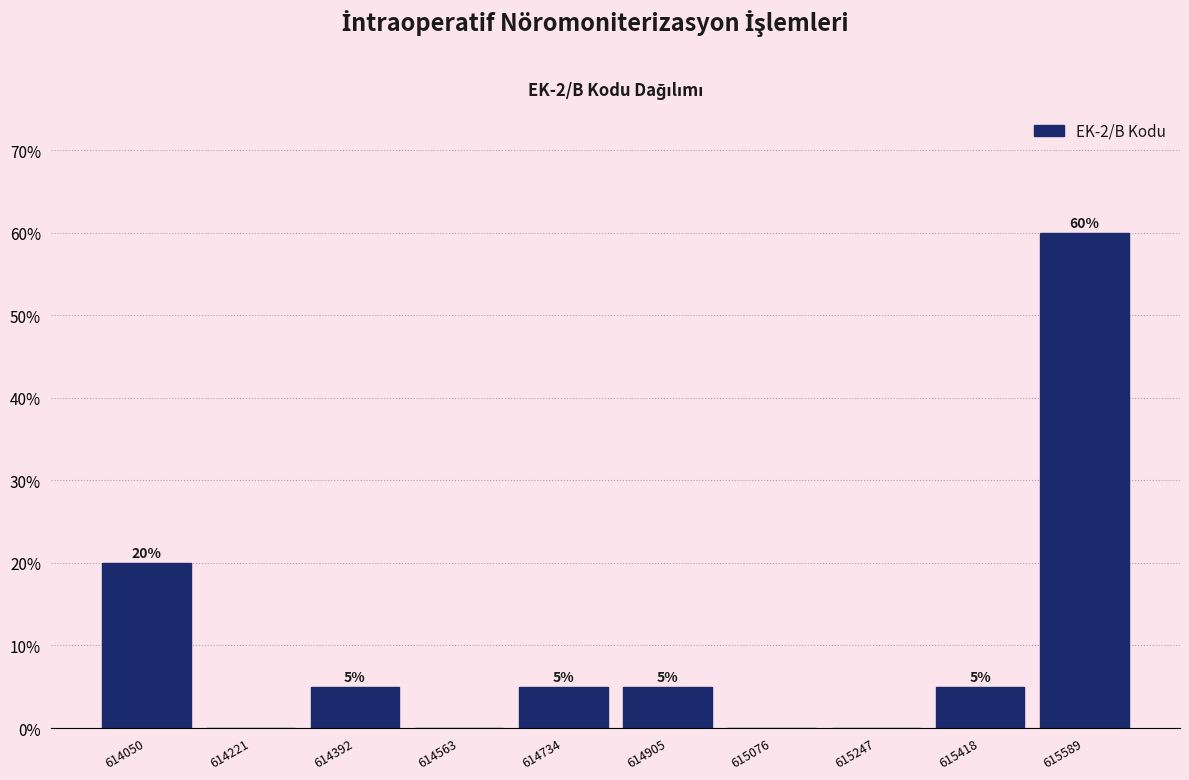

Reading left to right, list all the values displayed in this chart.

614050=20	614221=0	614392=5	614563=0	614734=5	614905=5	615076=0	615247=0	615418=5	615589=60